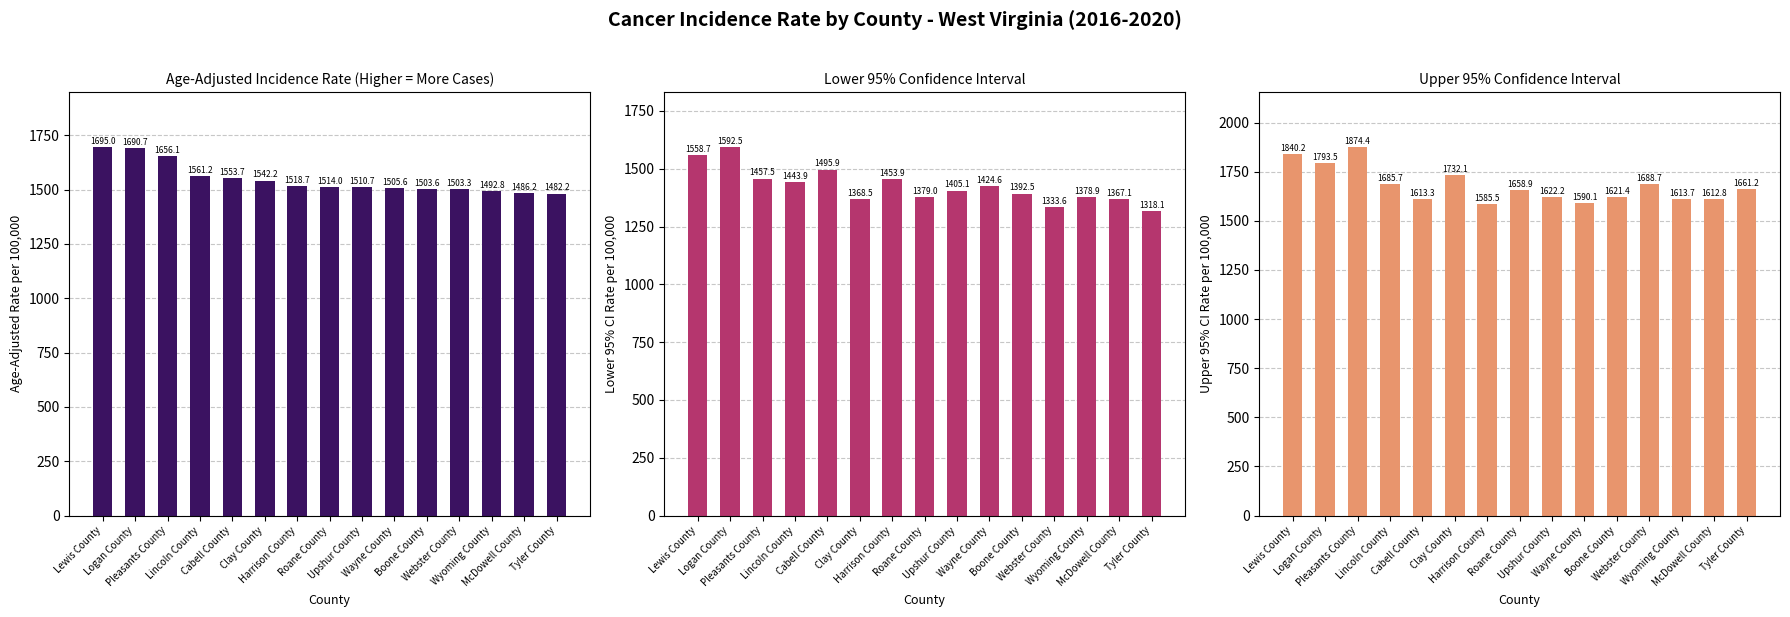

What is the approximate value of Upper 95% CI at Upshur County?

1622.2